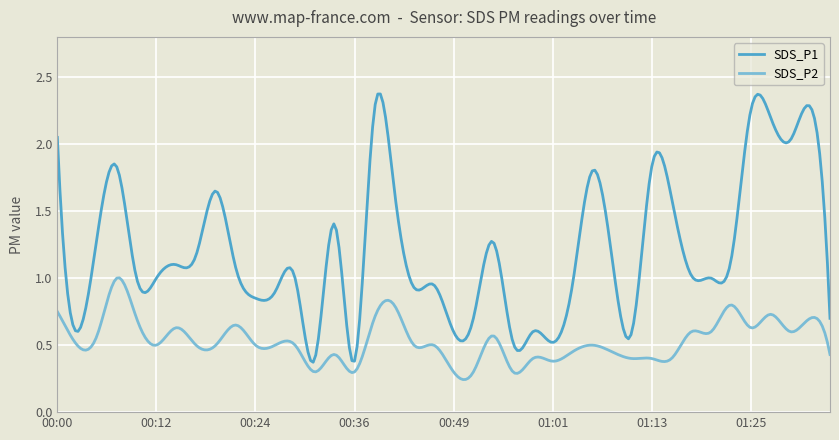

Rank the series by their average value, from lowest to highest.

SDS_P2, SDS_P1